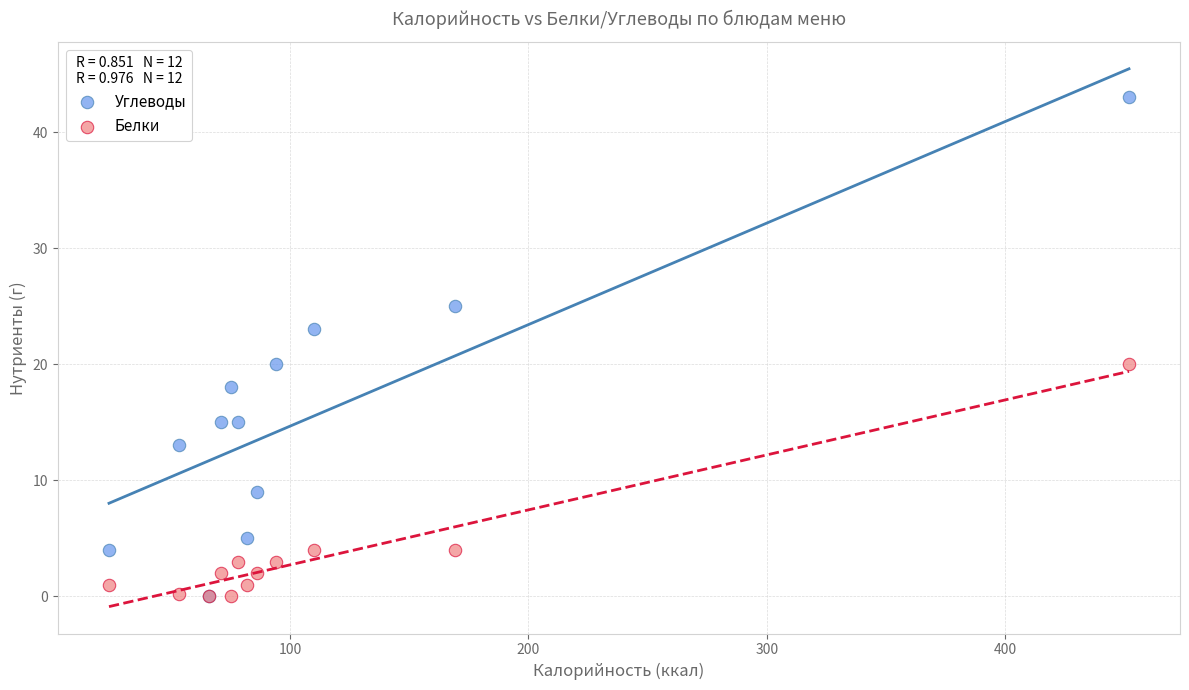

What are all the series names shown in the legend?

Углеводы, Белки